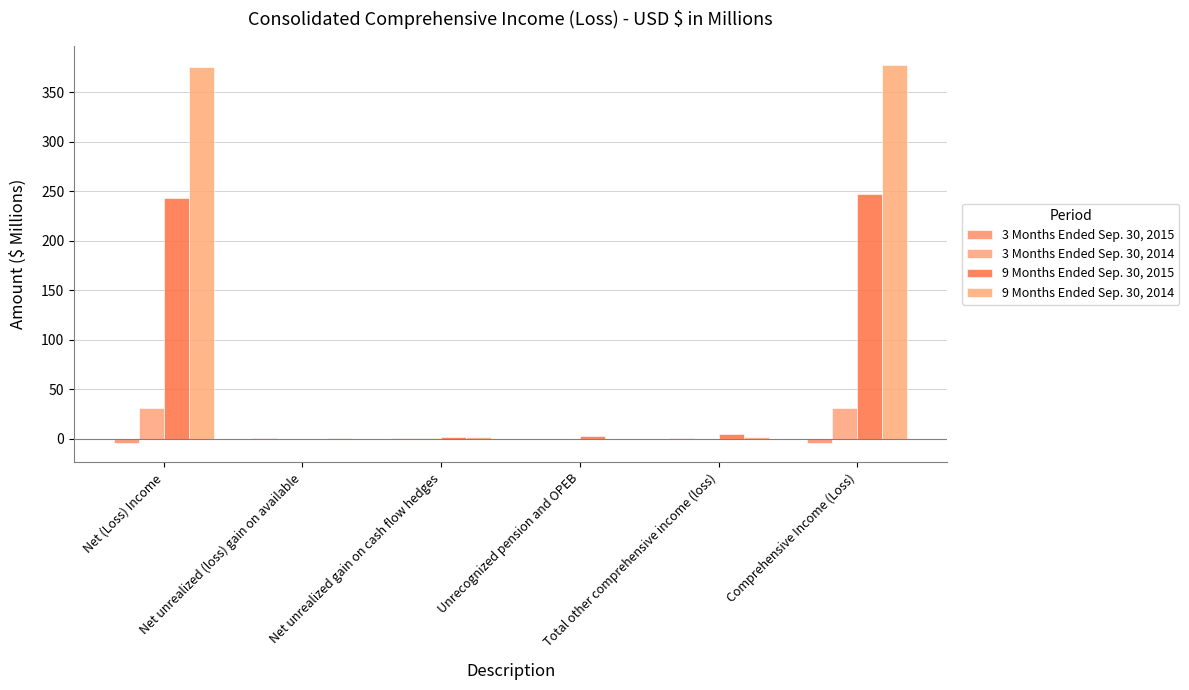

At how many categories does at least one series exceed 144?

2